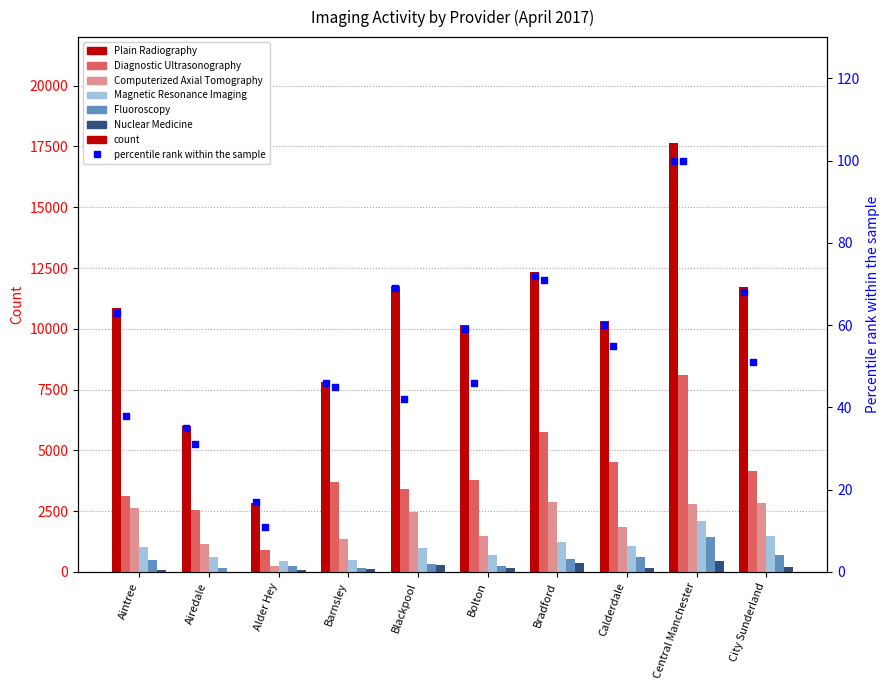

What is the total value across all series at Blackpool?

19240